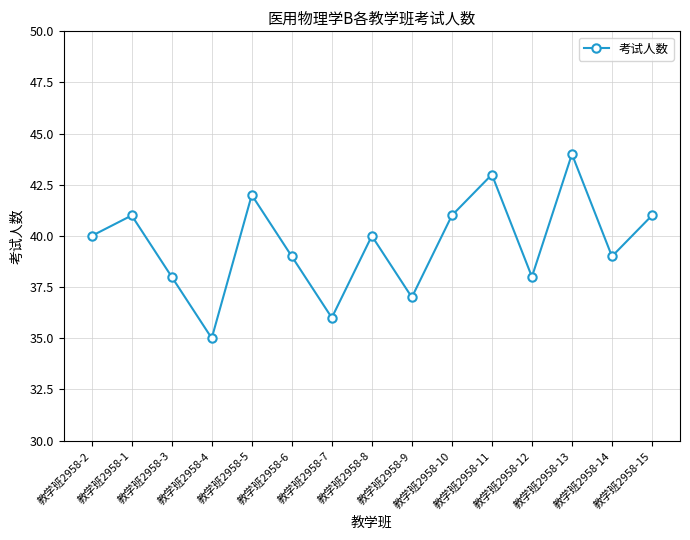

What is the difference between the second highest and minimum values?

8